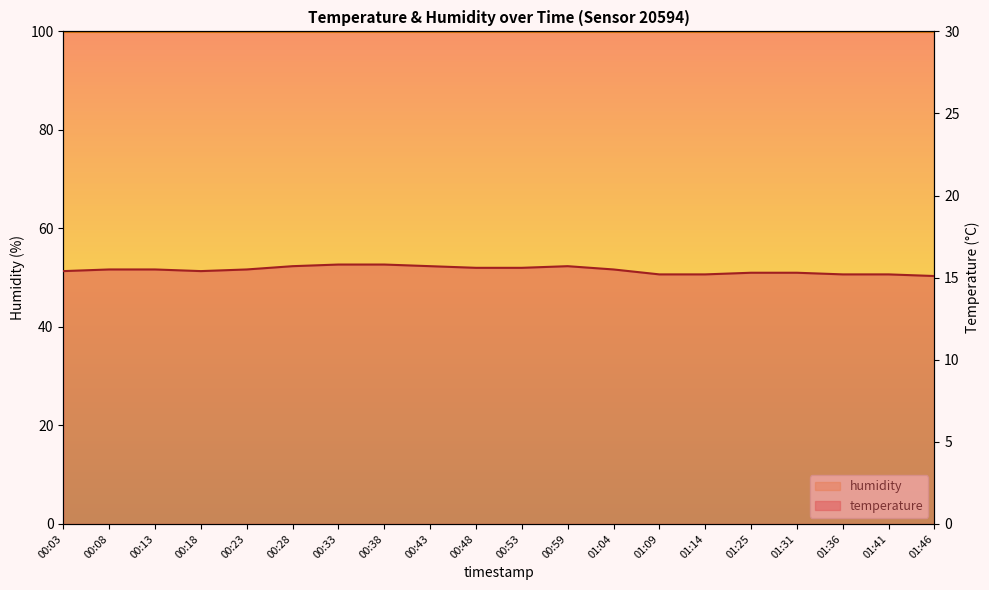

What is the change in value from 00:08 to 00:33?

+0.3